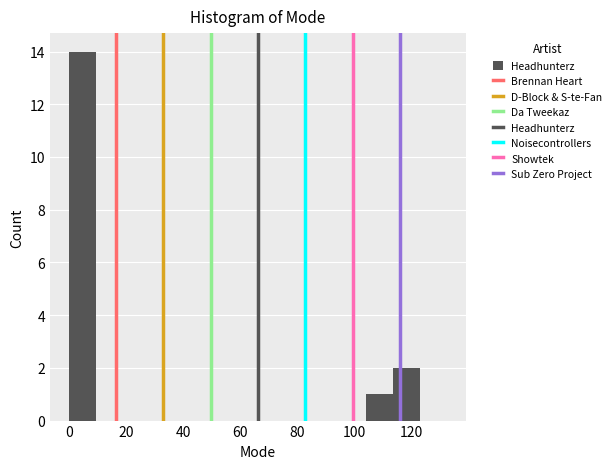

Over which range of the x-axis is the bar tallest?

0 to 10